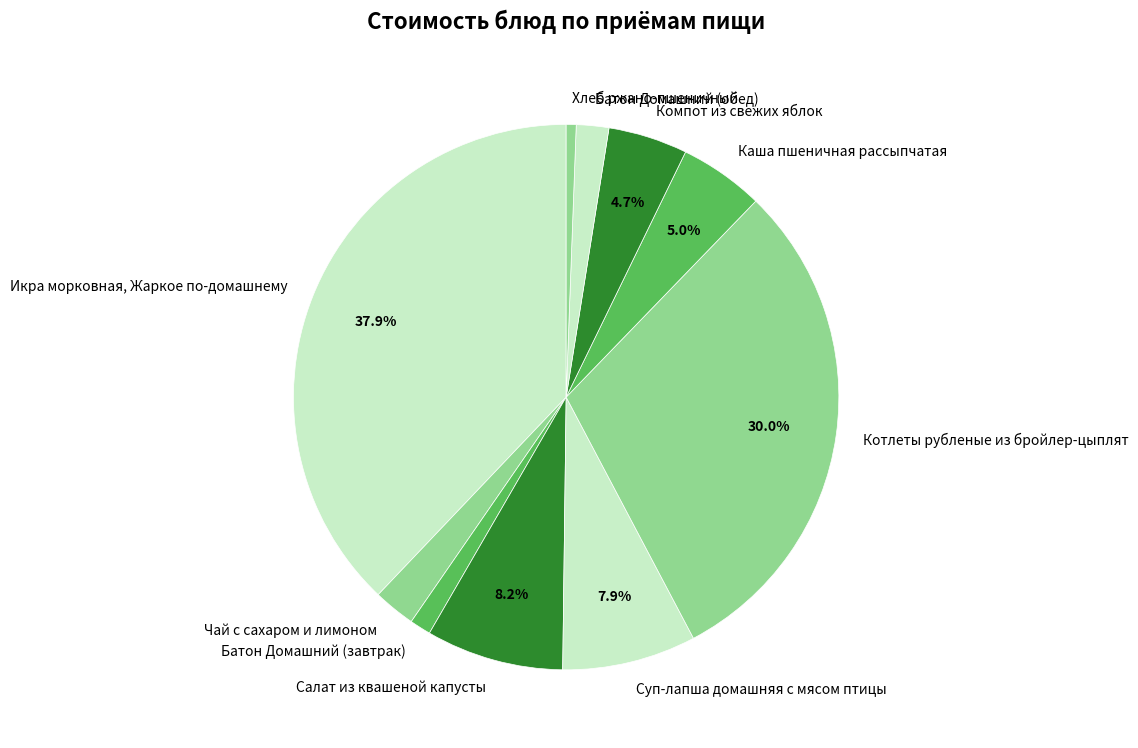

How many slices are in this pie chart?

10